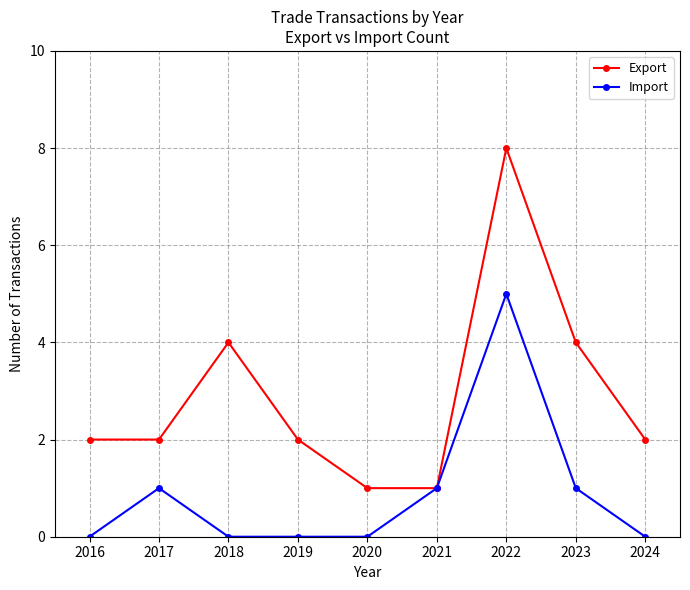

At which category does Import reach its first local peak?

2017